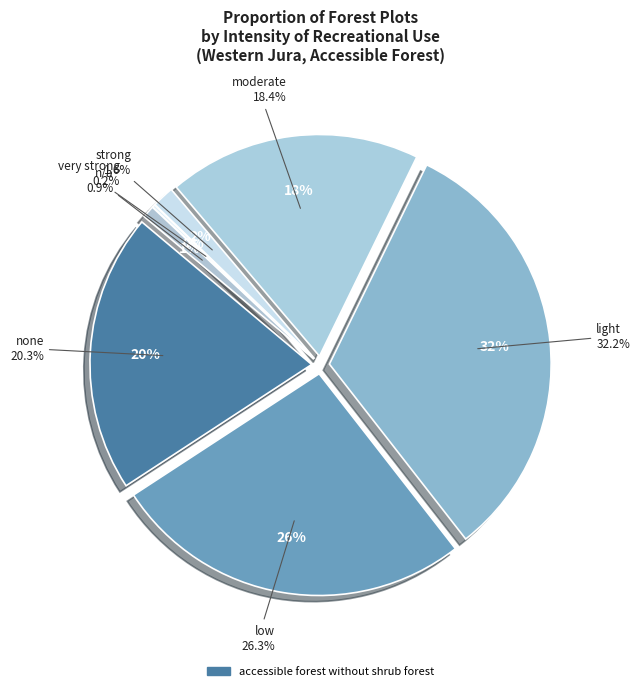

Between none and very strong, which is larger?

none